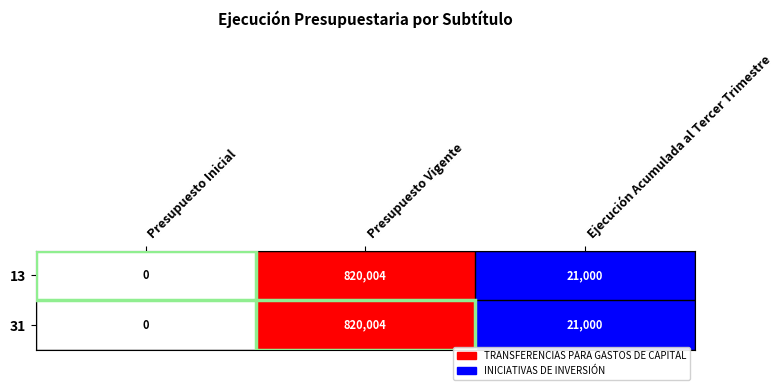

List the labels in order of 31 value, largest first.

Presupuesto Vigente, Ejecución Acumulada al Tercer Trimestre, Presupuesto Inicial